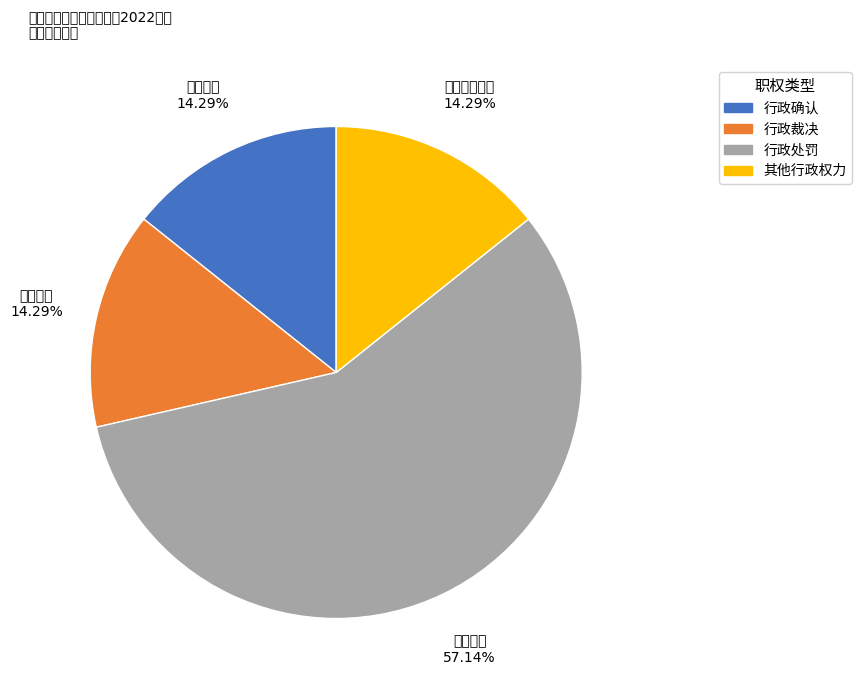

How many segments does this pie chart have?

4